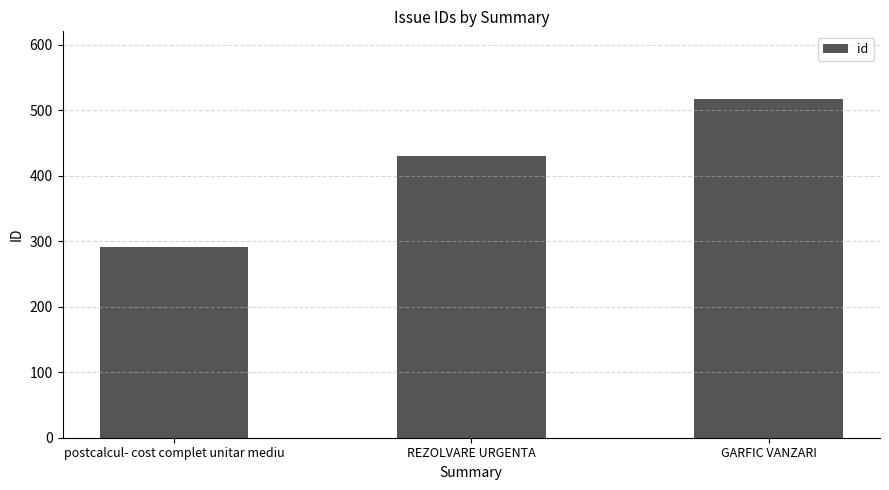

Which has a higher value, GARFIC VANZARI or postcalcul- cost complet unitar mediu?

GARFIC VANZARI